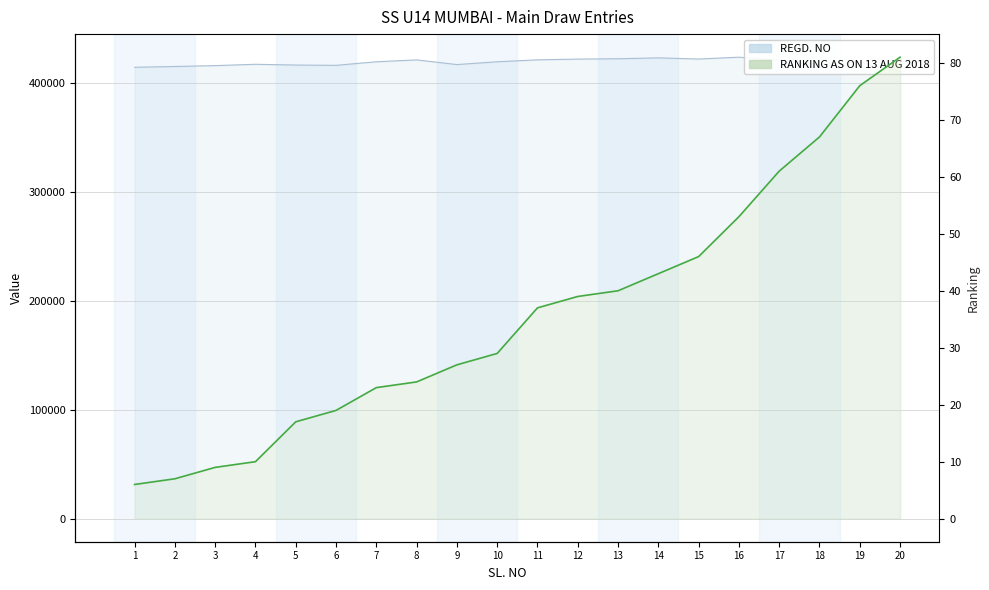

What is the sum of the REGD. NO values at 1 and 2?

829705